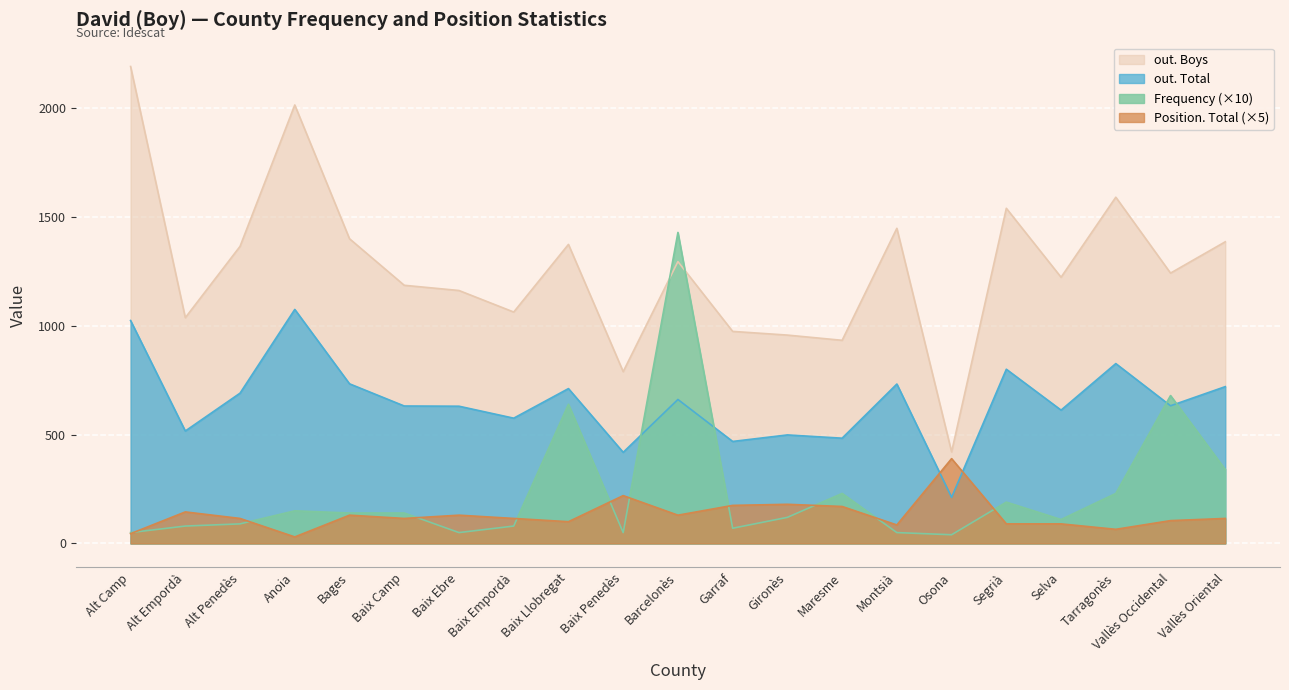

Rank the series by their maximum value, from lowest to highest.

Position. Total (×5), out. Total, Frequency (×10), out. Boys